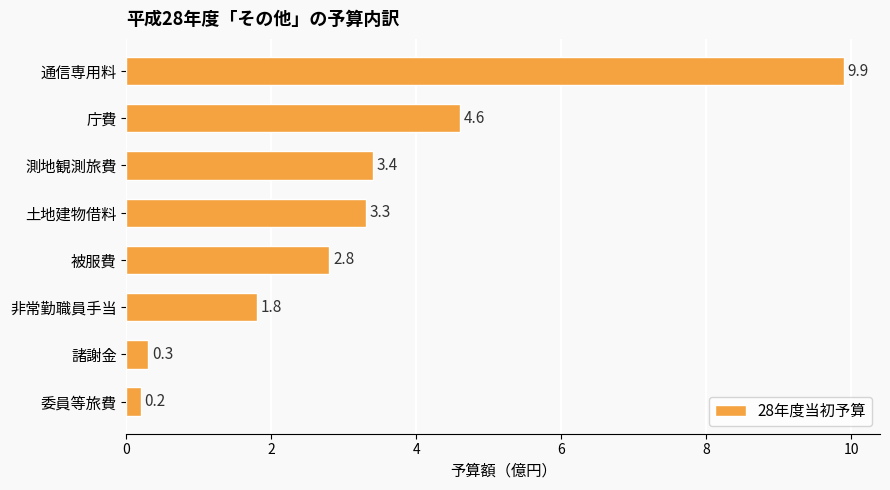

What position from the bottom is 非常勤職員手当?

3